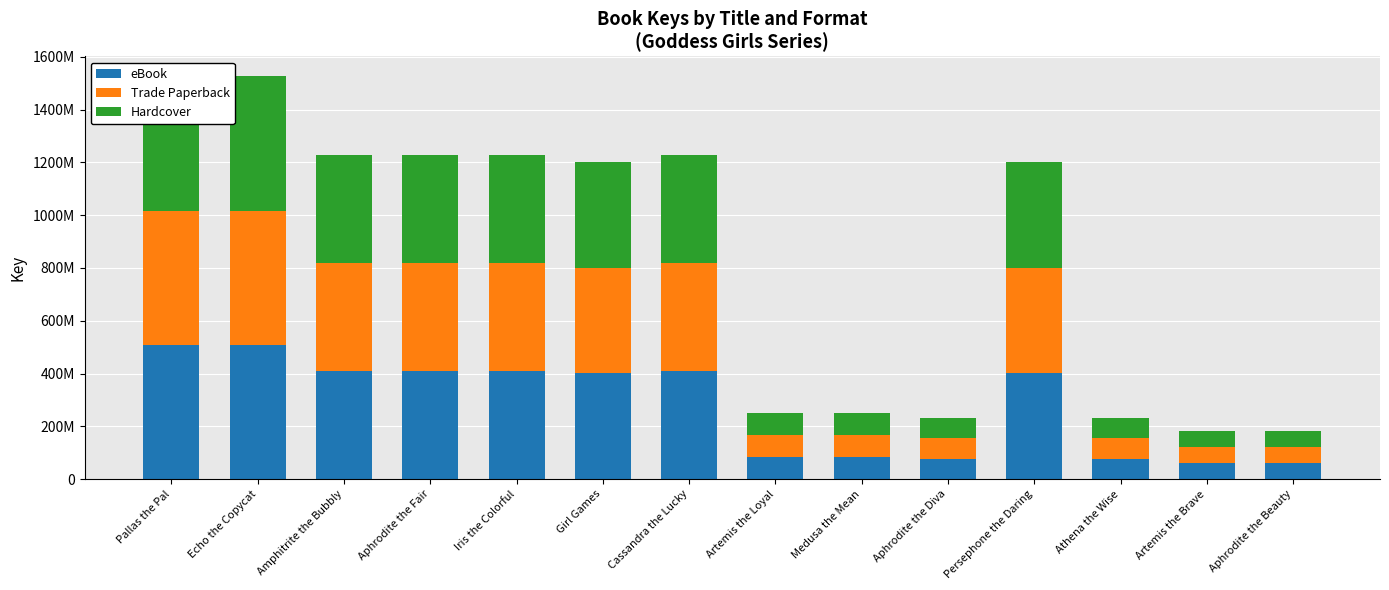

List the series in order of their peak value, highest first.

eBook, Trade Paperback, Hardcover